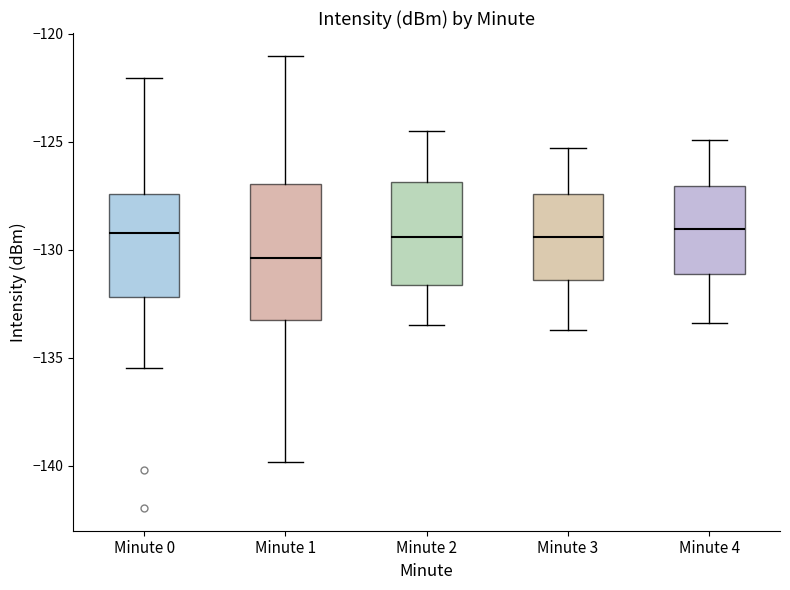

Reading left to right, transcribe this box plot: for each box, give where its median line is, the range the box spans, and where its two whiskers end, as read against the y-axis. The values are not printed on the chart, so give them approximately, as read against the axis.

Minute 0: median -129.0, box -132.0 to -127.5, whiskers -135.5 to -122.0
Minute 1: median -130.5, box -133.5 to -127.0, whiskers -140.0 to -121.0
Minute 2: median -129.5, box -131.5 to -127.0, whiskers -133.5 to -124.5
Minute 3: median -129.5, box -131.5 to -127.5, whiskers -133.5 to -125.5
Minute 4: median -129.0, box -131.0 to -127.0, whiskers -133.5 to -125.0